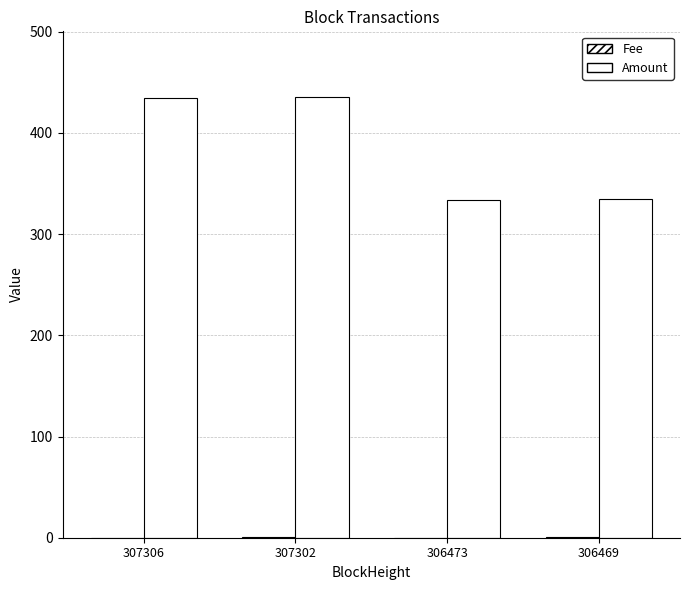

What is the difference between the highest and lowest values at 306473?

333.6